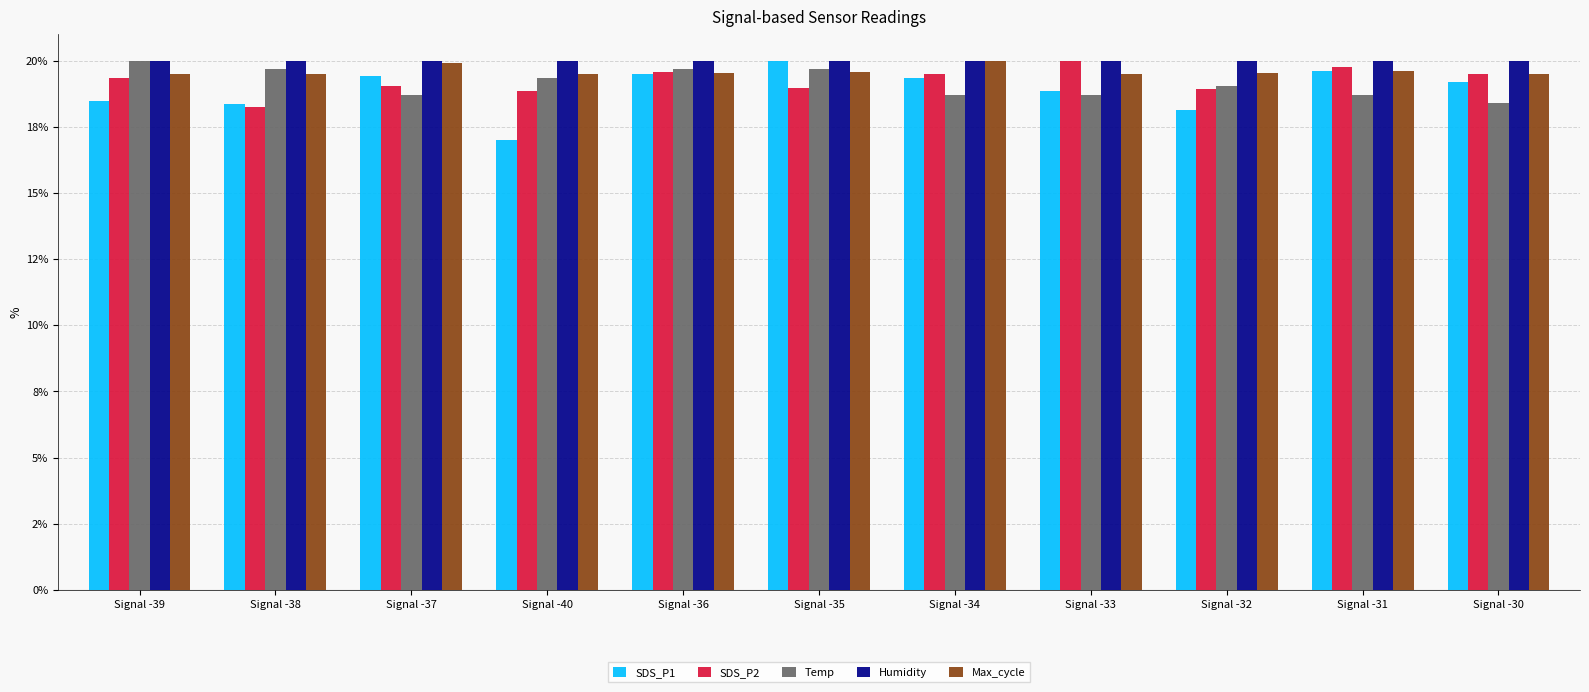

Are the bars horizontal?

No